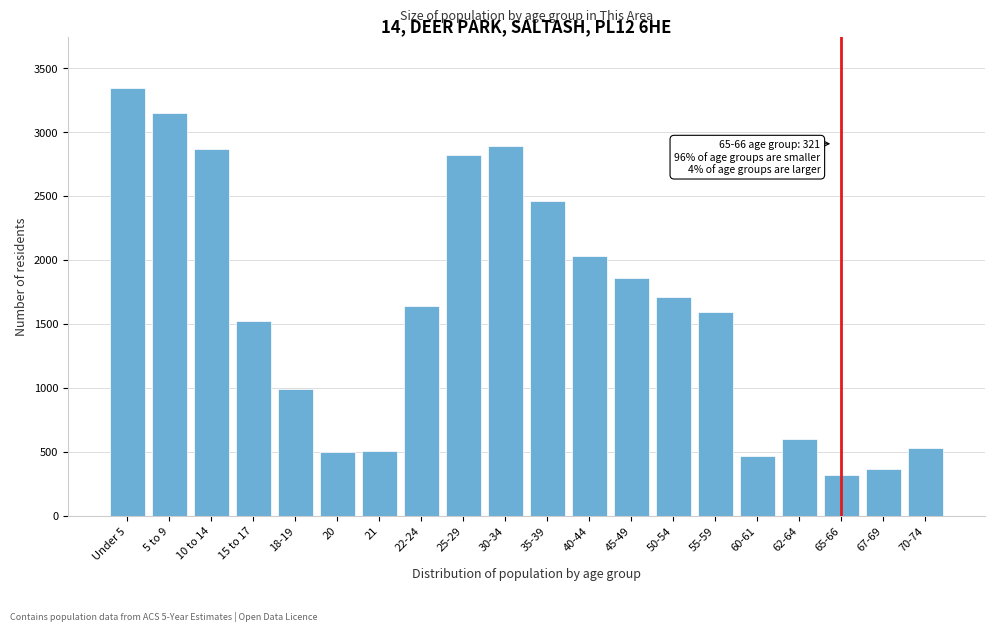

What is the label of the 16th bar from the right?

18-19